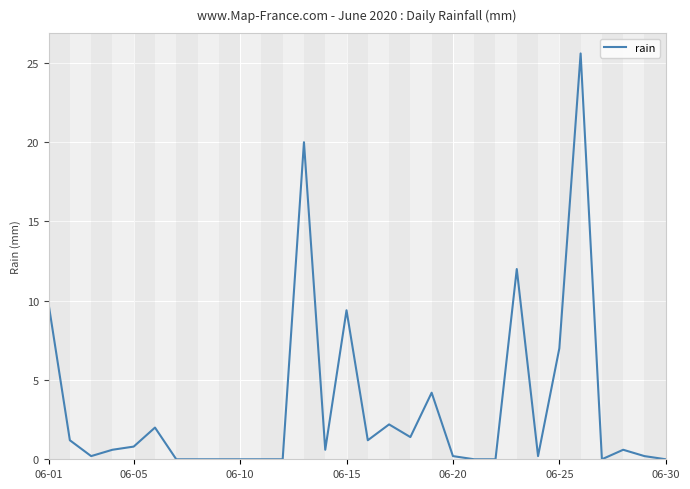

Reading left to right, extract all data points from this chart.

9.8	1.2	0.2	0.6	0.8	2.0	0.0	0.0	0.0	0.0	0.0	0.0	20.0	0.6	9.4	1.2	2.2	1.4	4.2	0.2	0.0	0.0	12.0	0.2	7.0	25.6	0.0	0.6	0.2	0.0